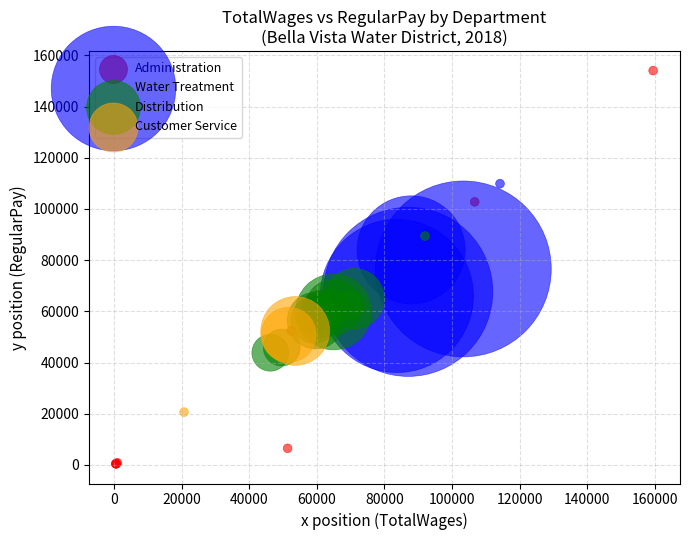

What are all the series names shown in the legend?

Administration, Water Treatment, Distribution, Customer Service